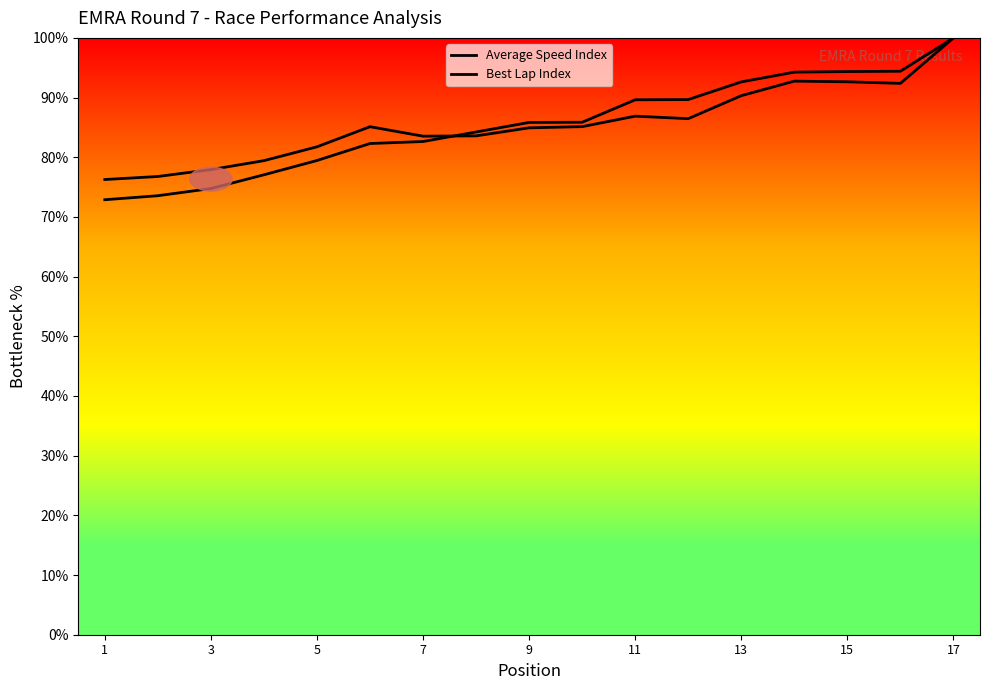

How many values in the Average Speed Index series exceed 85?

9